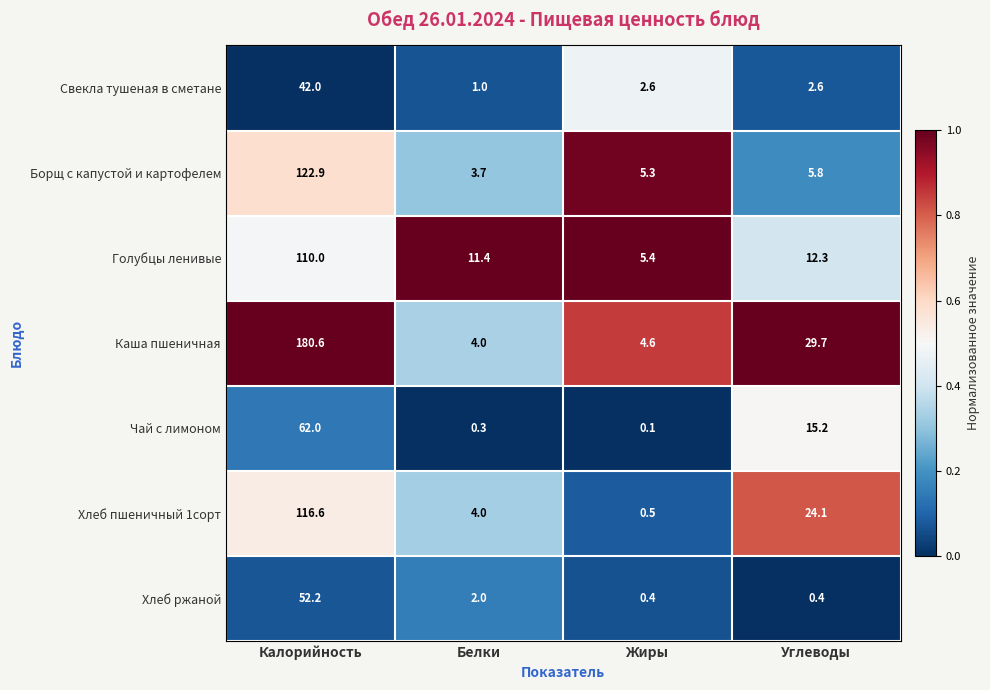

Reading left to right, what are all the values shown in this chart?

Свекла тушеная в сметане: Калорийность=42.0	Белки=1.0	Жиры=2.6	Углеводы=2.6
Борщ с капустой и картофелем: Калорийность=122.9	Белки=3.7	Жиры=5.3	Углеводы=5.8
Голубцы ленивые: Калорийность=110.0	Белки=11.4	Жиры=5.4	Углеводы=12.3
Каша пшеничная: Калорийность=180.6	Белки=4.0	Жиры=4.6	Углеводы=29.7
Чай с лимоном: Калорийность=62.0	Белки=0.3	Жиры=0.1	Углеводы=15.2
Хлеб пшеничный 1сорт: Калорийность=116.6	Белки=4.0	Жиры=0.5	Углеводы=24.1
Хлеб ржаной: Калорийность=52.2	Белки=2.0	Жиры=0.4	Углеводы=0.4